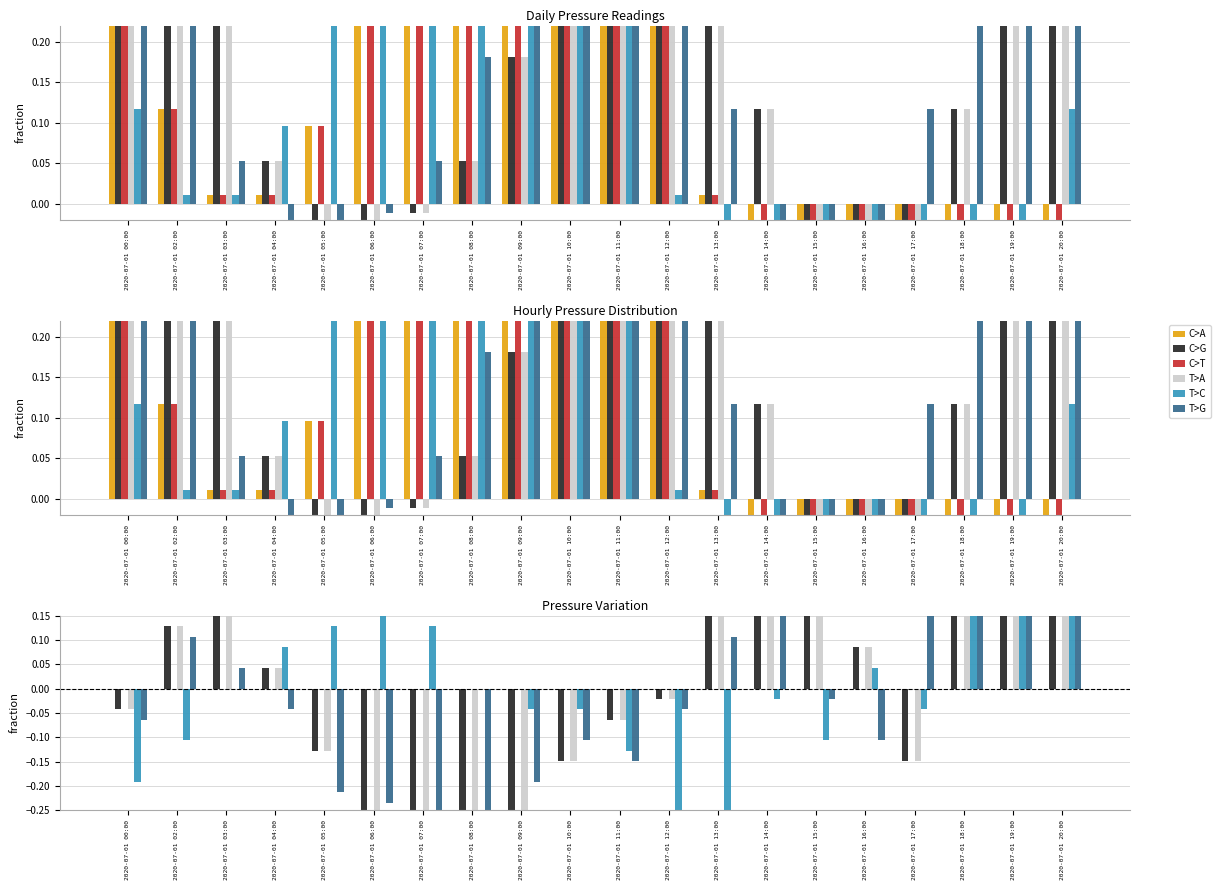

Where is T>G nearest to the value 0?

2020-07-01 15:00